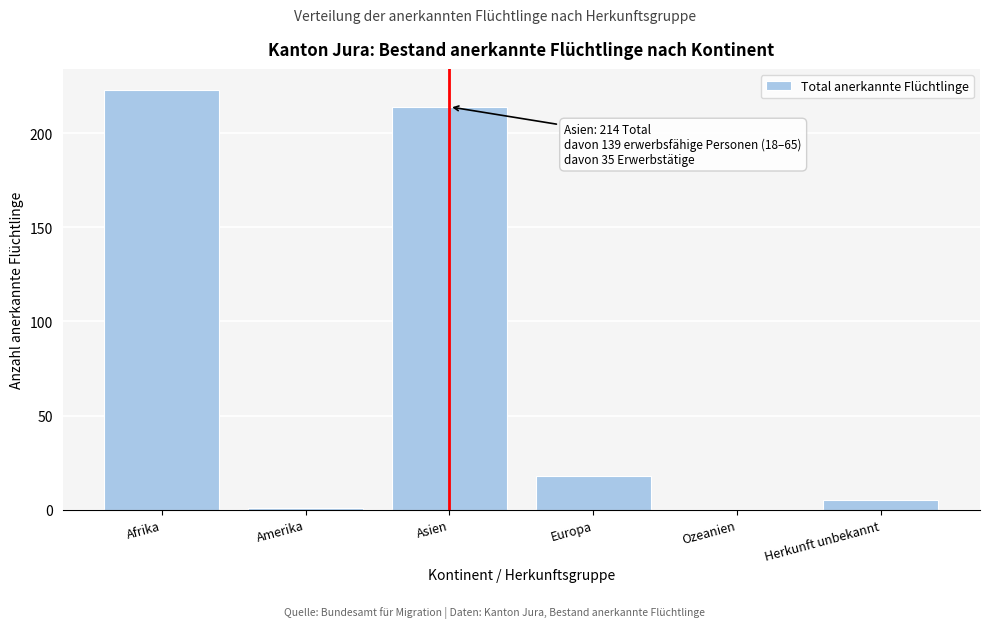

Reading left to right, list all the values displayed in this chart.

Afrika=223	Amerika=1	Asien=214	Europa=18	Ozeanien=0	Herkunft unbekannt=5